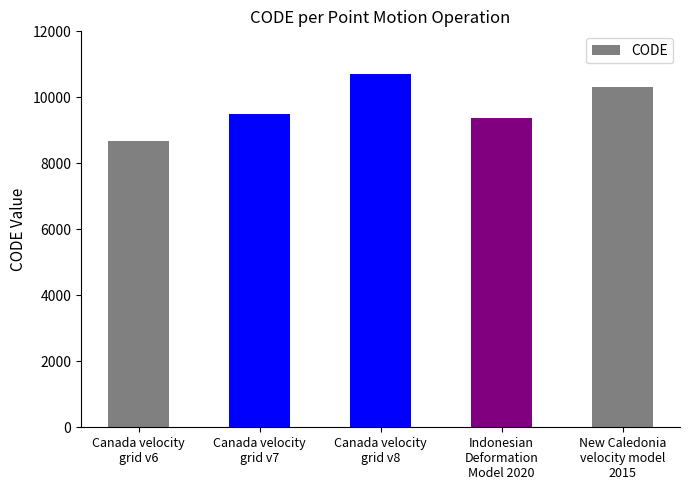

Reading left to right, transcribe all the data shown in this chart.

Canada velocity
grid v6=8676	Canada velocity
grid v7=9483	Canada velocity
grid v8=10707	Indonesian
Deformation
Model 2020=9375	New Caledonia
velocity model
2015=10323